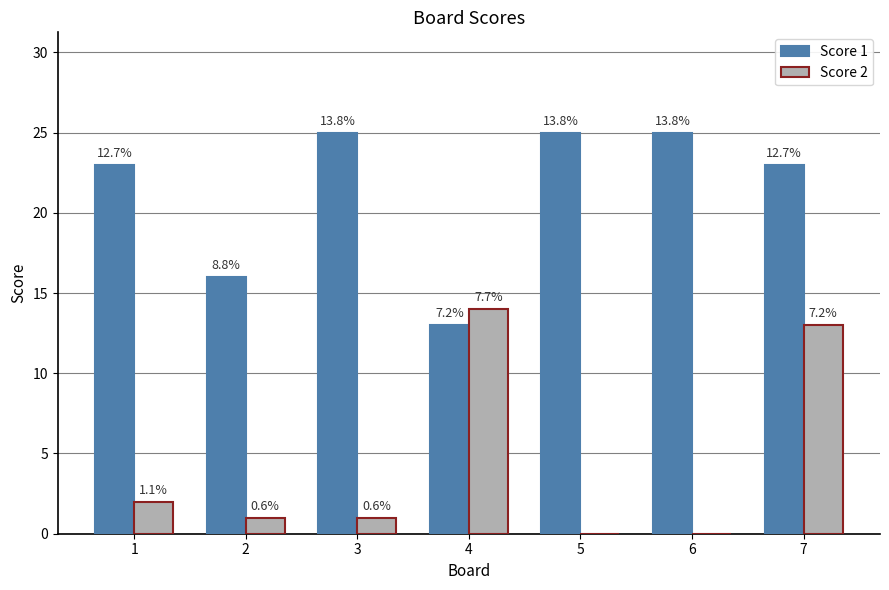

How many groups of bars are there?

7